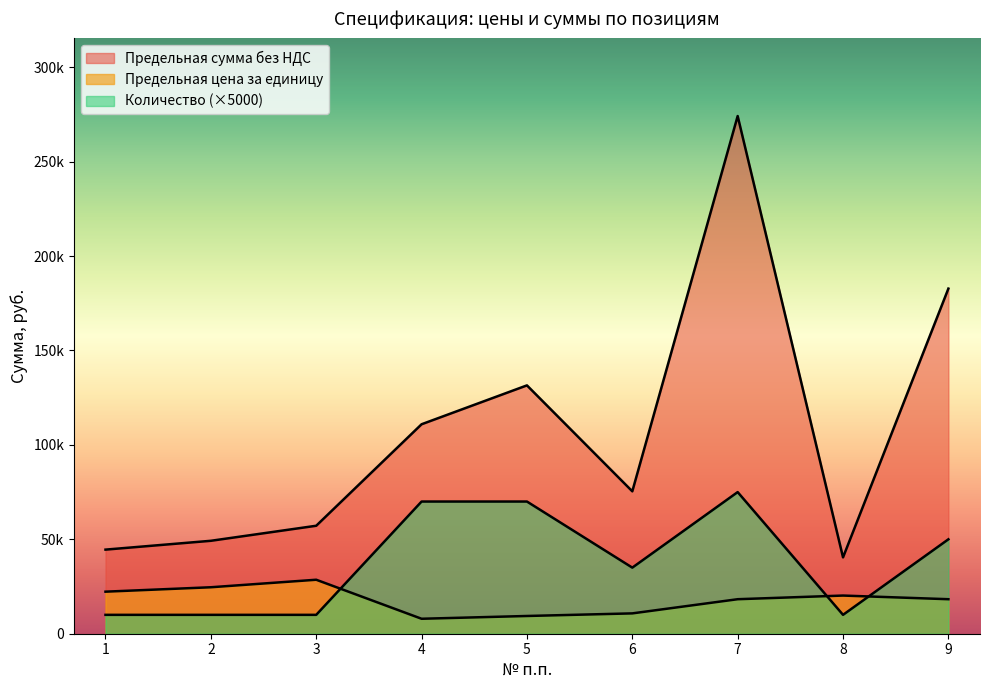

Which series has the largest range (max minus min)?

Предельная сумма без НДС